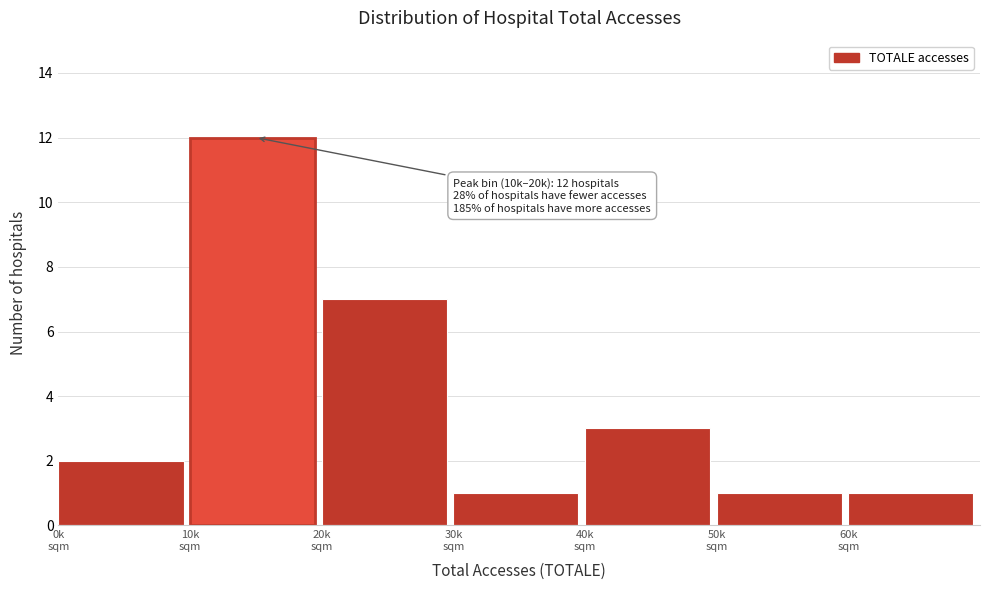

Reading left to right, what are all the values shown in this chart?

2	12	7	1	3	1	1